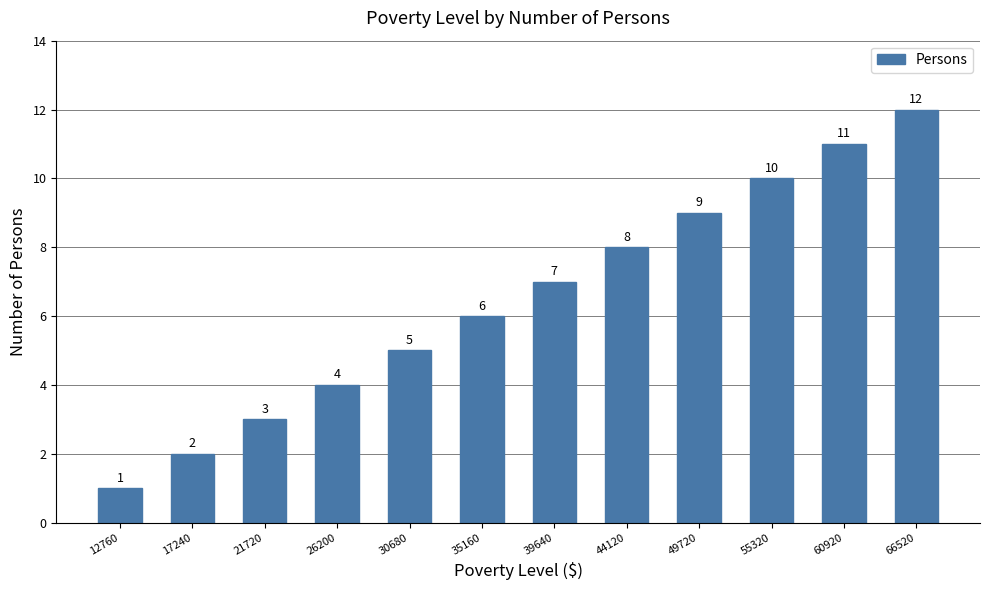

How many data points are less than 7?

6